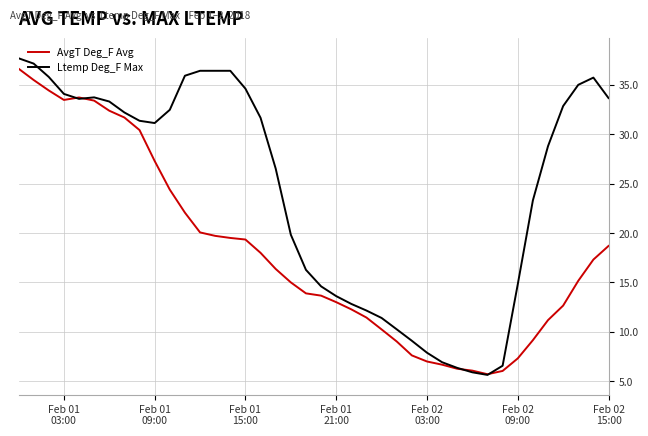

List the series in order of their overall mean, highest first.

Ltemp Deg_F Max, AvgT Deg_F Avg